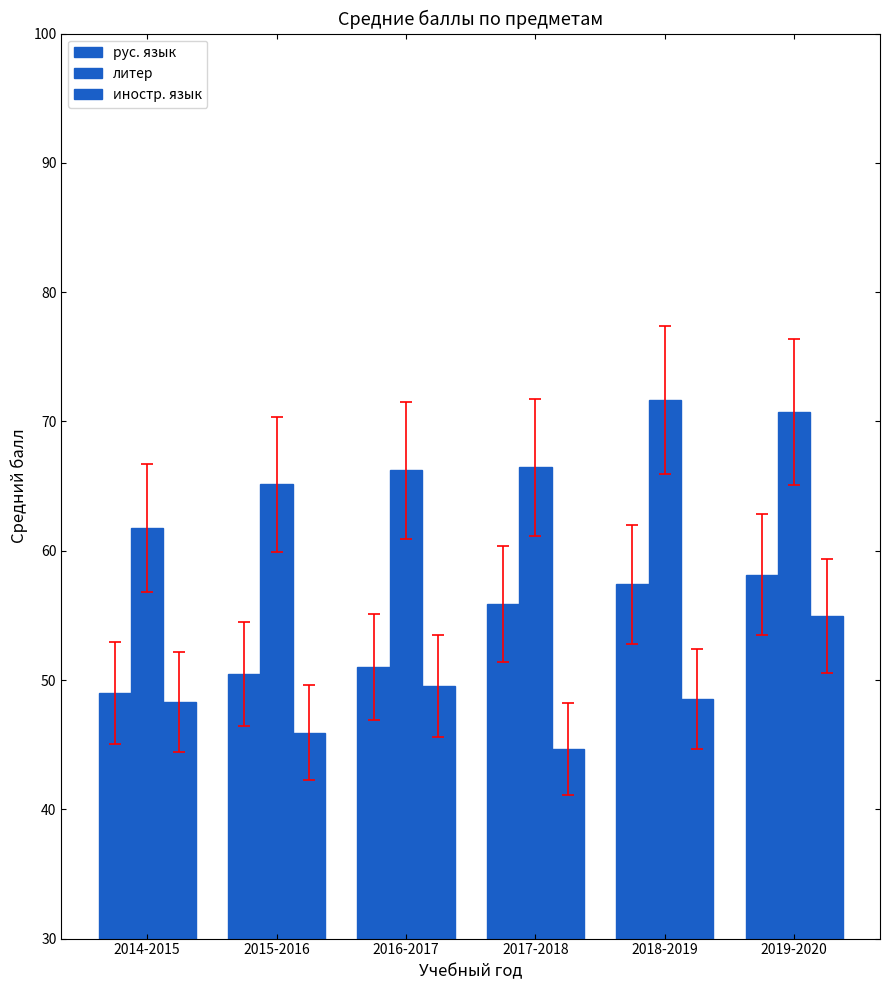

How many distinct data groups are displayed?

3